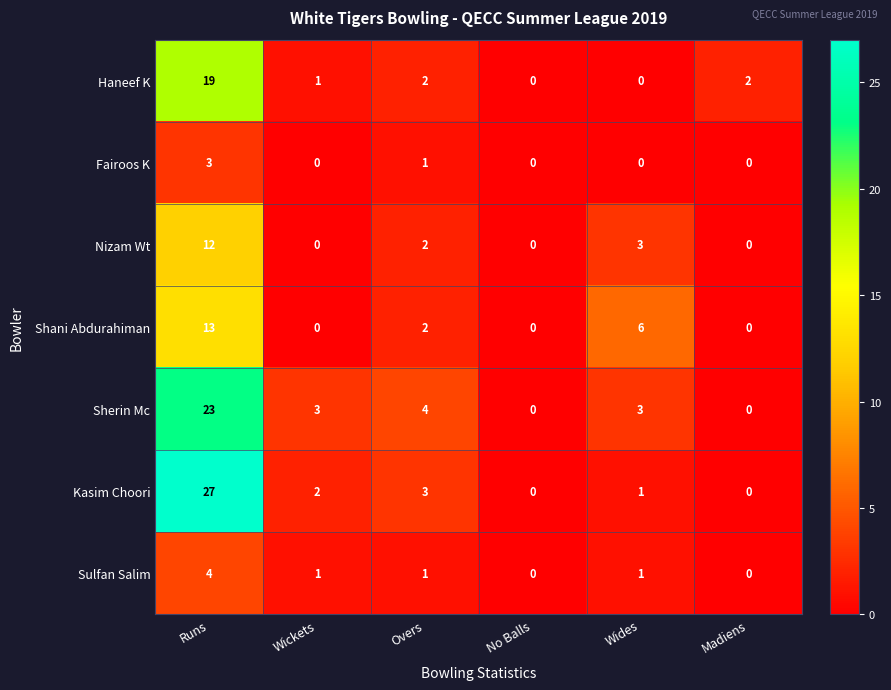

What is the maximum value shown in the chart?

27